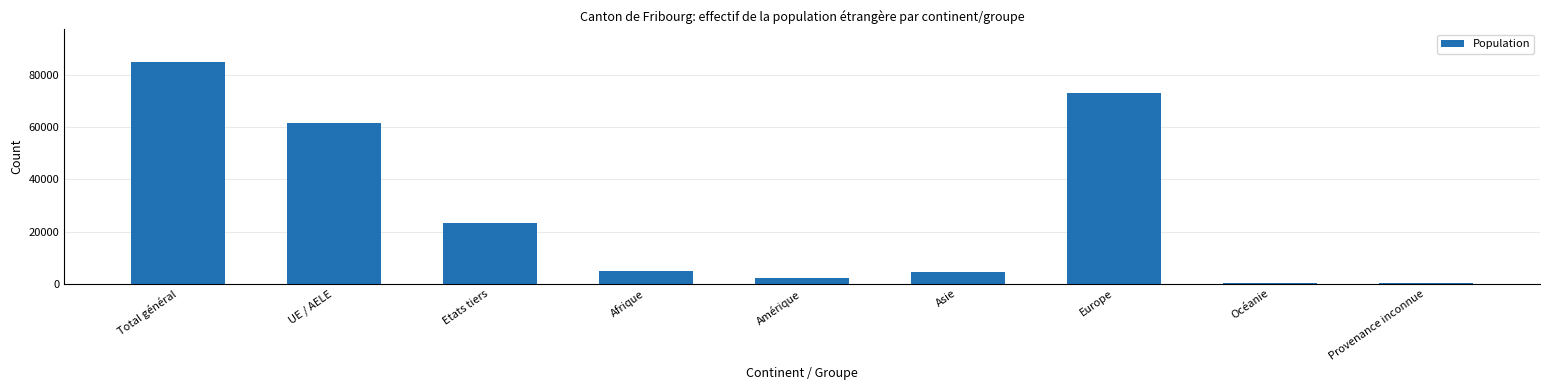

Between Amérique and Europe, which is larger?

Europe